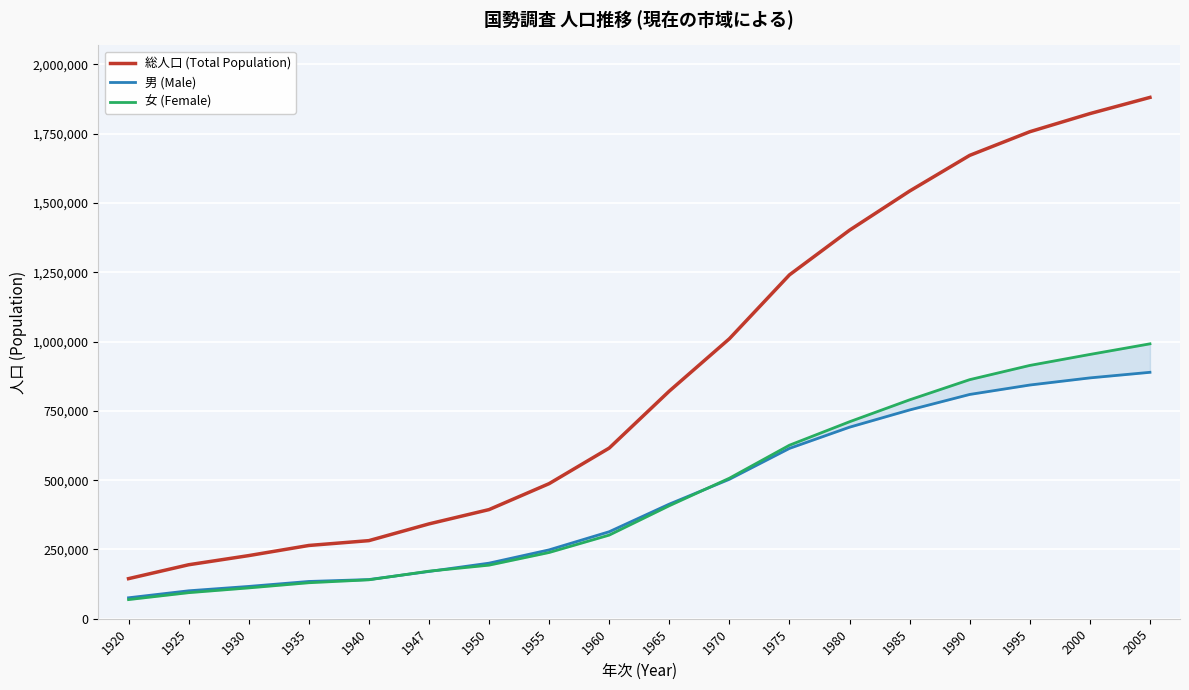

The value of 総人口 (Total Population) at 1990 is 989284. True or false?

False